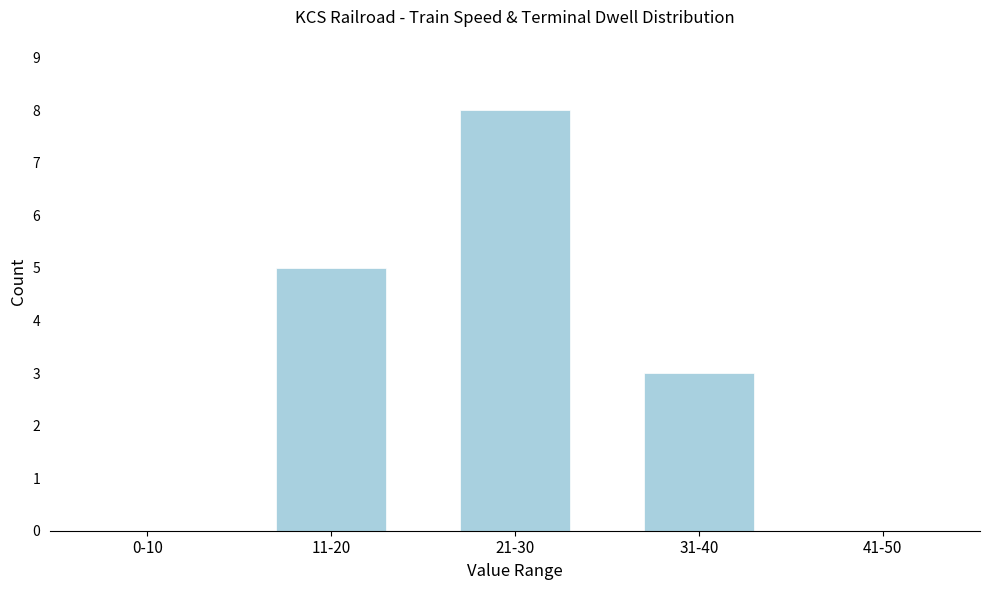

Reading left to right, transcribe all the data shown in this chart.

0-10=0	11-20=5	21-30=8	31-40=3	41-50=0